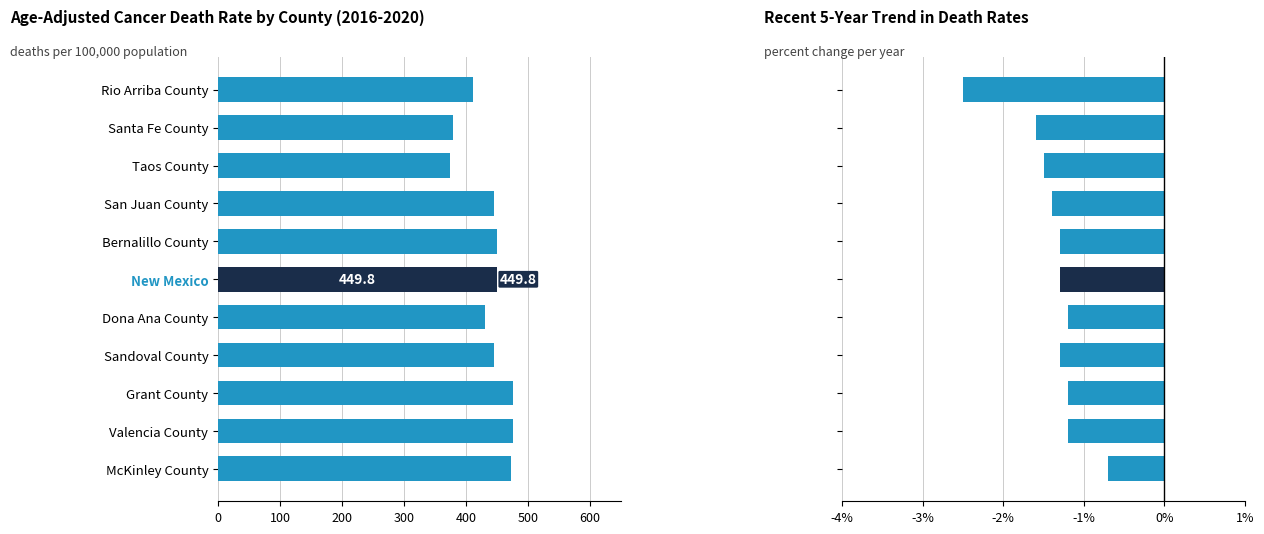

Count the number of categories in the chart.

11